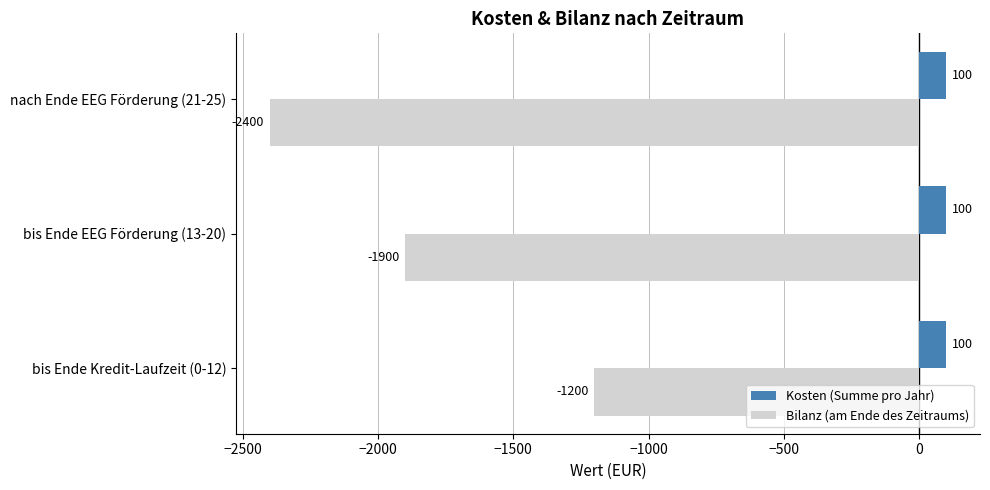

At which category is the sum across all series the highest?

bis Ende Kredit-Laufzeit (0-12)